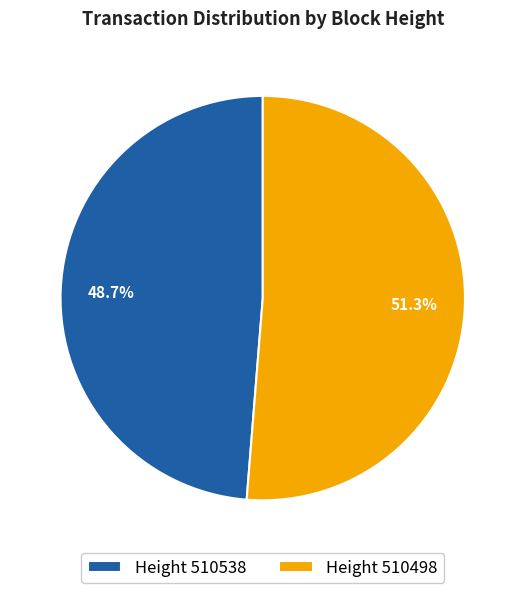

Is there any slice that represents more than half of the pie?

Yes